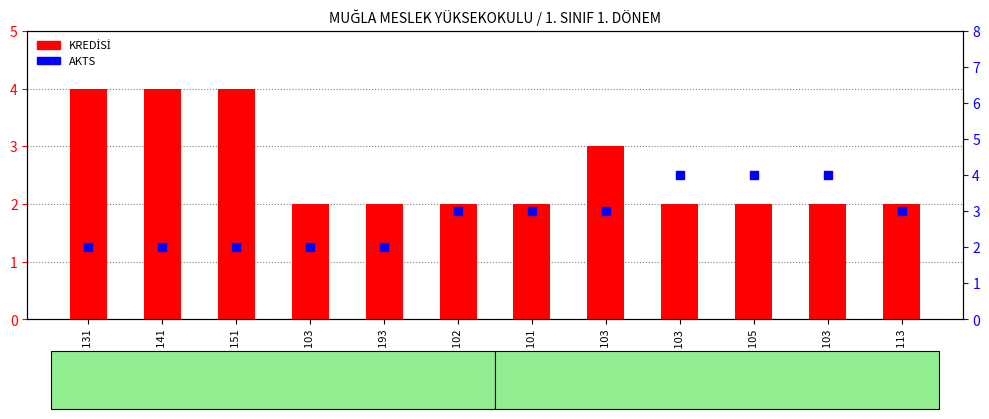

Which series reaches the maximum Y coordinate?

KREDİSİ